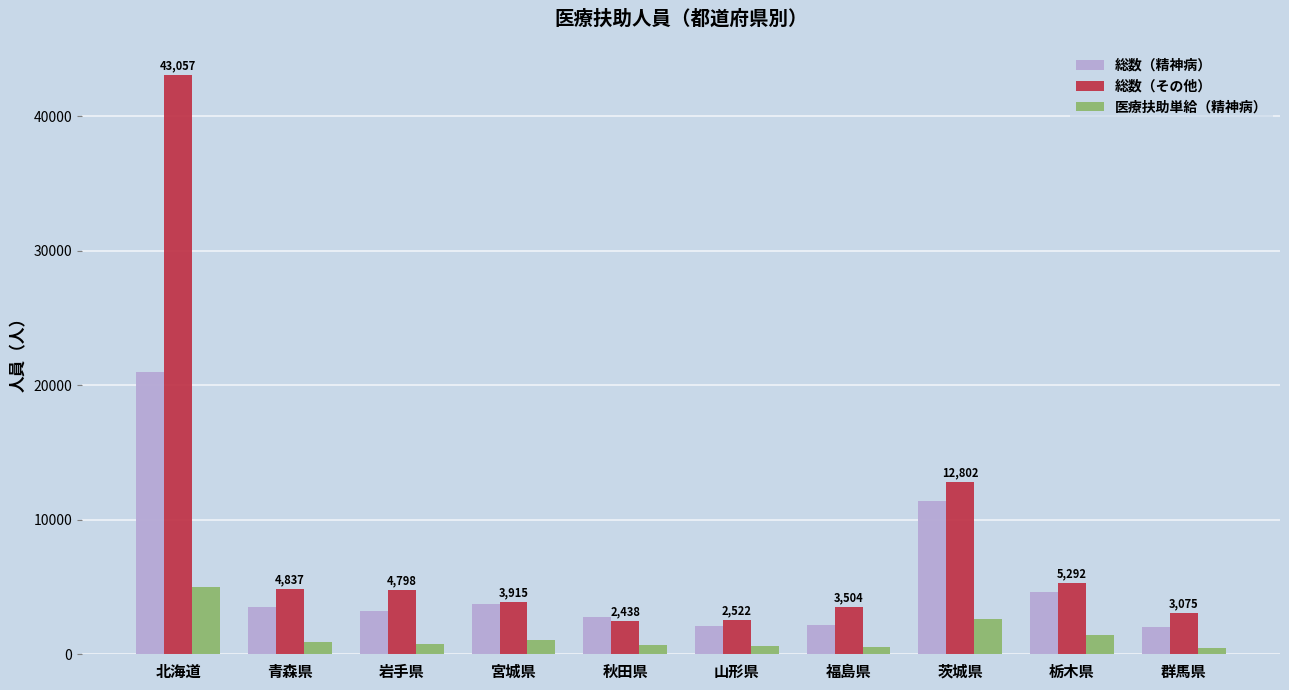

How many data points in 総数（その他） are less than 4798?

5